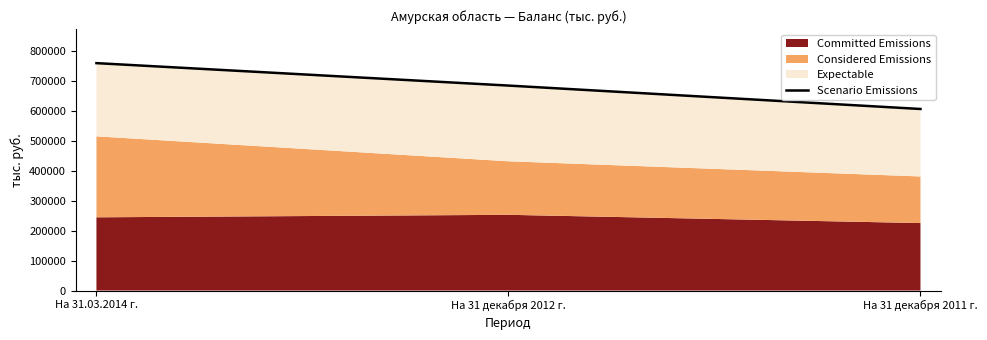

What is the maximum value shown in the chart?

760467